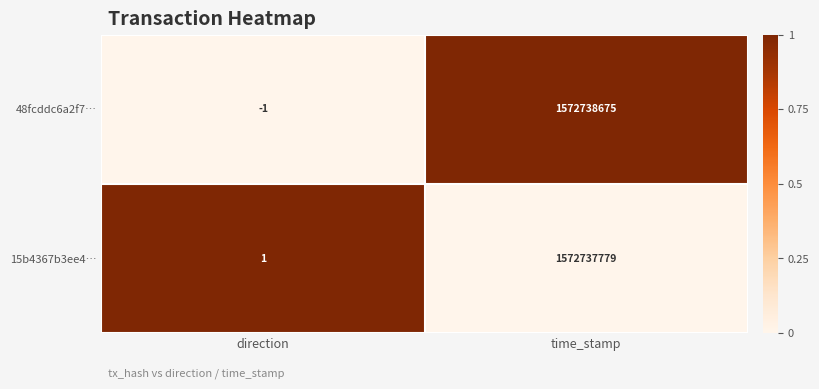

What is the difference between the highest and lowest values at time_stamp?

896